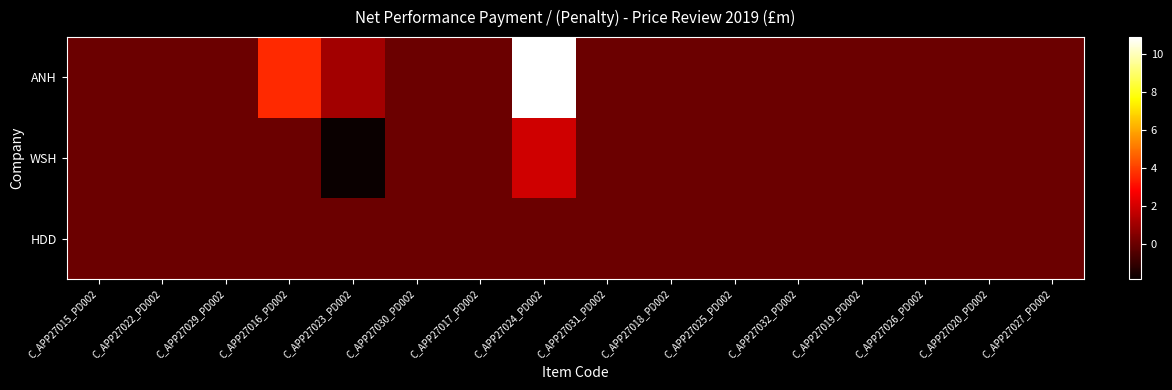

At which category is the sum across all series the highest?

C_APP27024_PD002